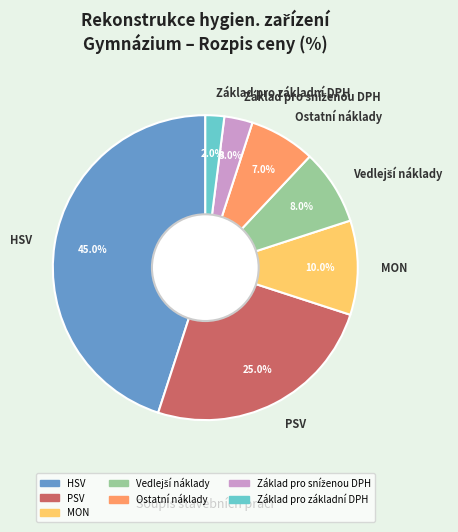

To the nearest percent, what percentage of the pie is PSV?

25%